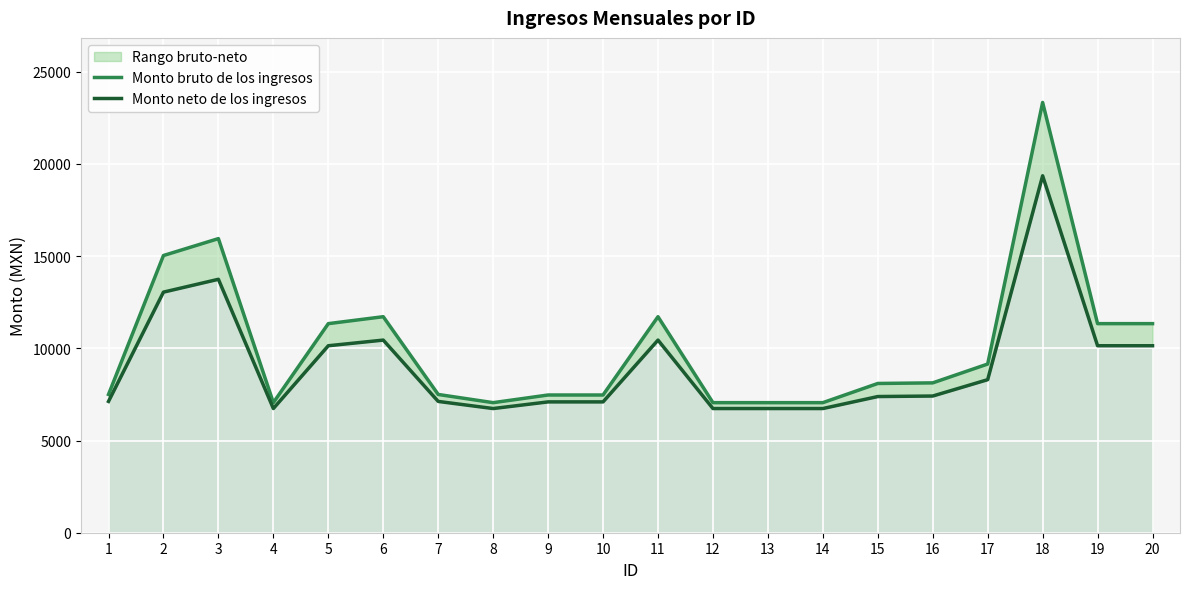

What is the greatest value displayed?

23331.9